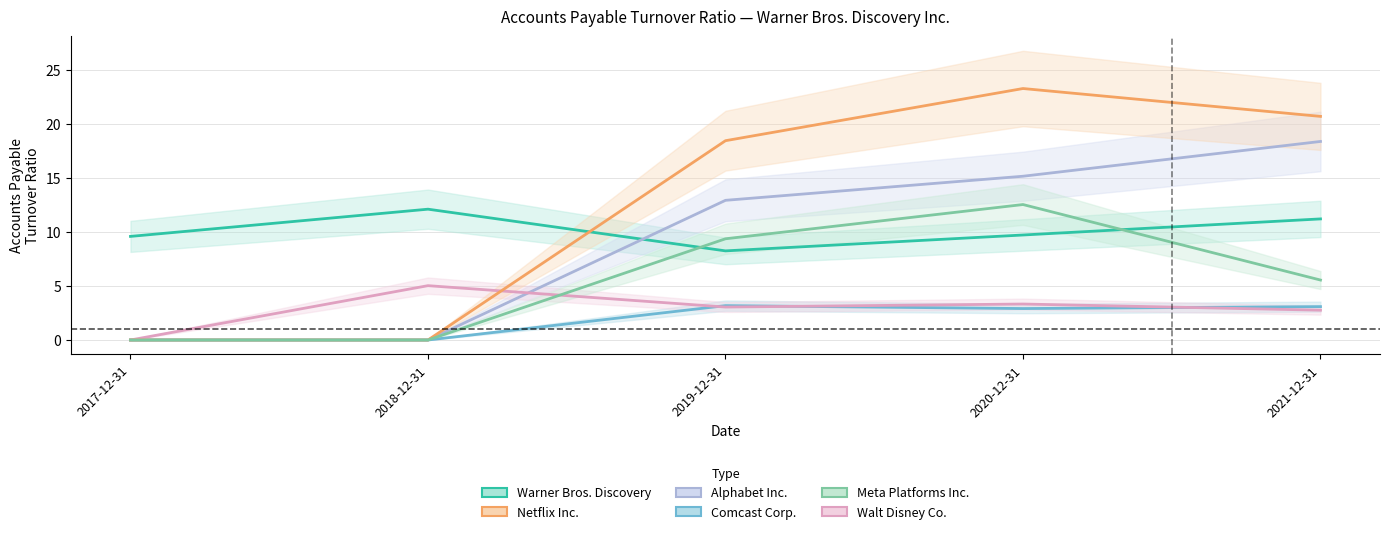

Which series has the largest range (max minus min)?

Netflix Inc.